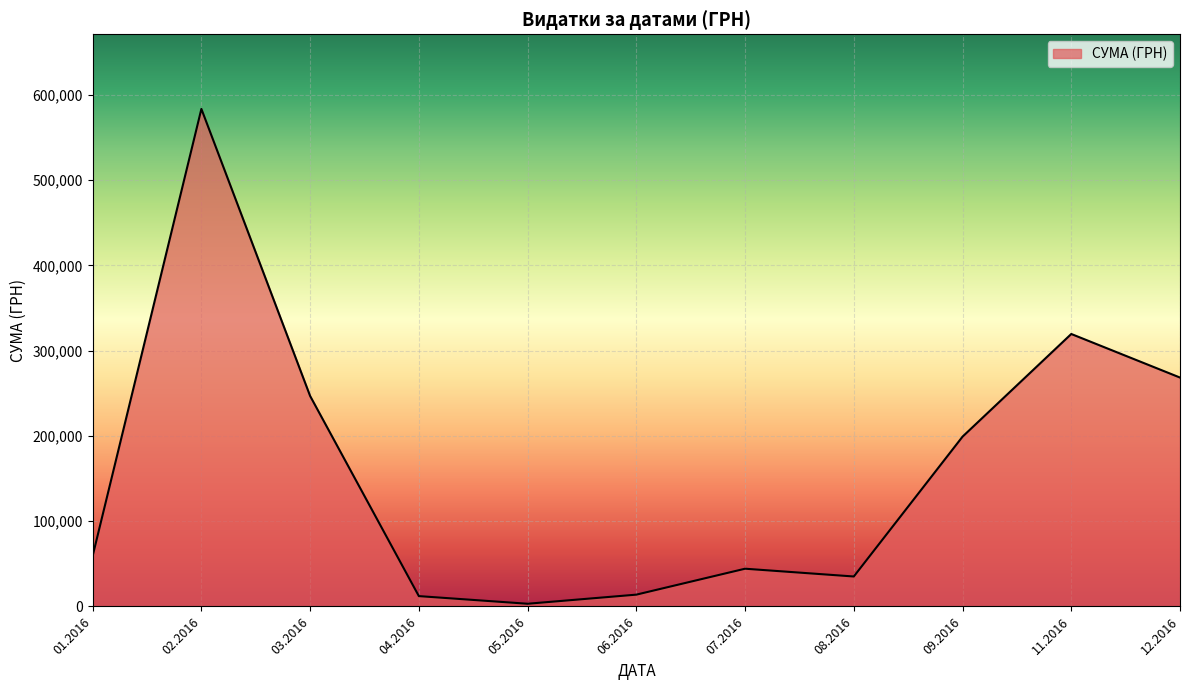

What is the difference between the maximum and minimum values?

580399.0